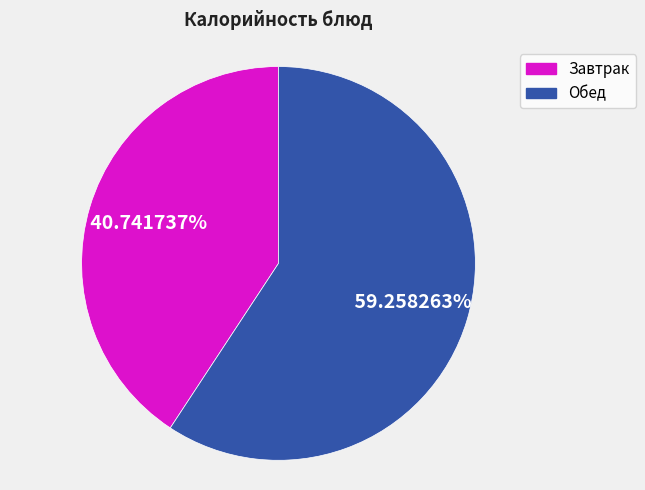

Does any single category account for the majority?

Yes